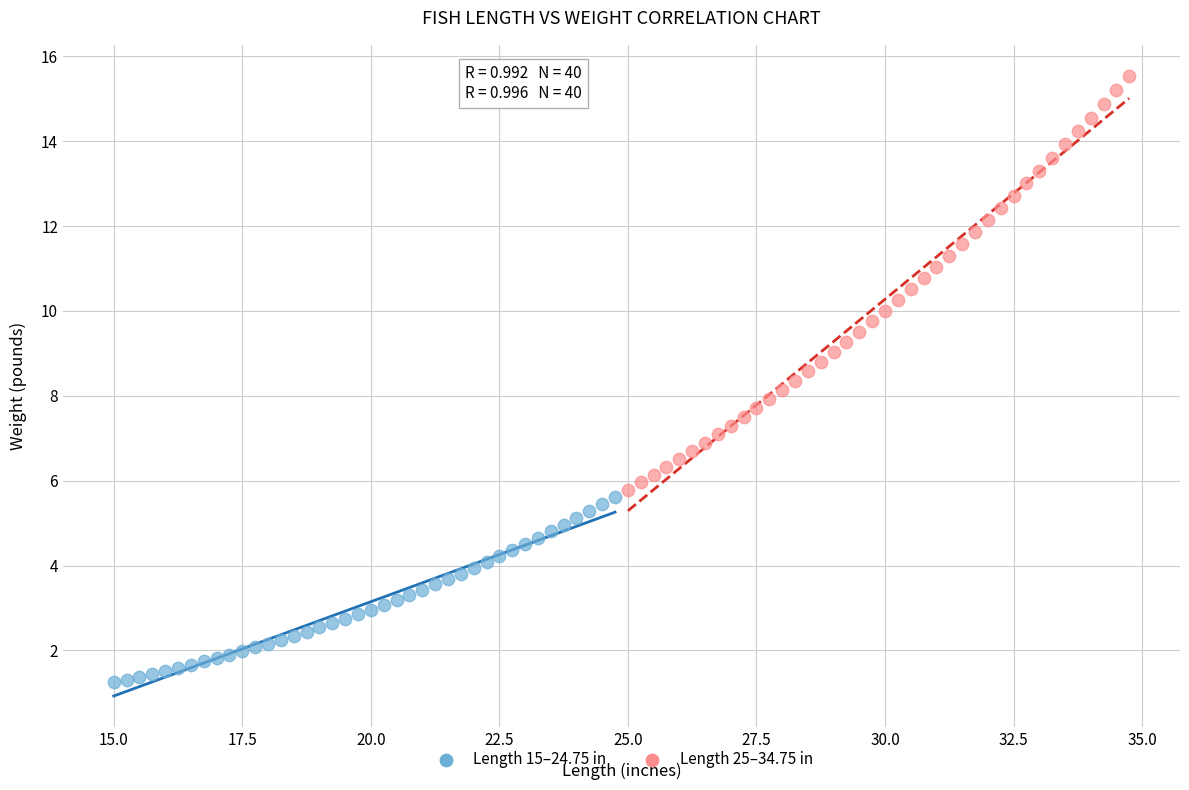

Which series has the largest Y range (max minus min)?

Length 25–34.75 in